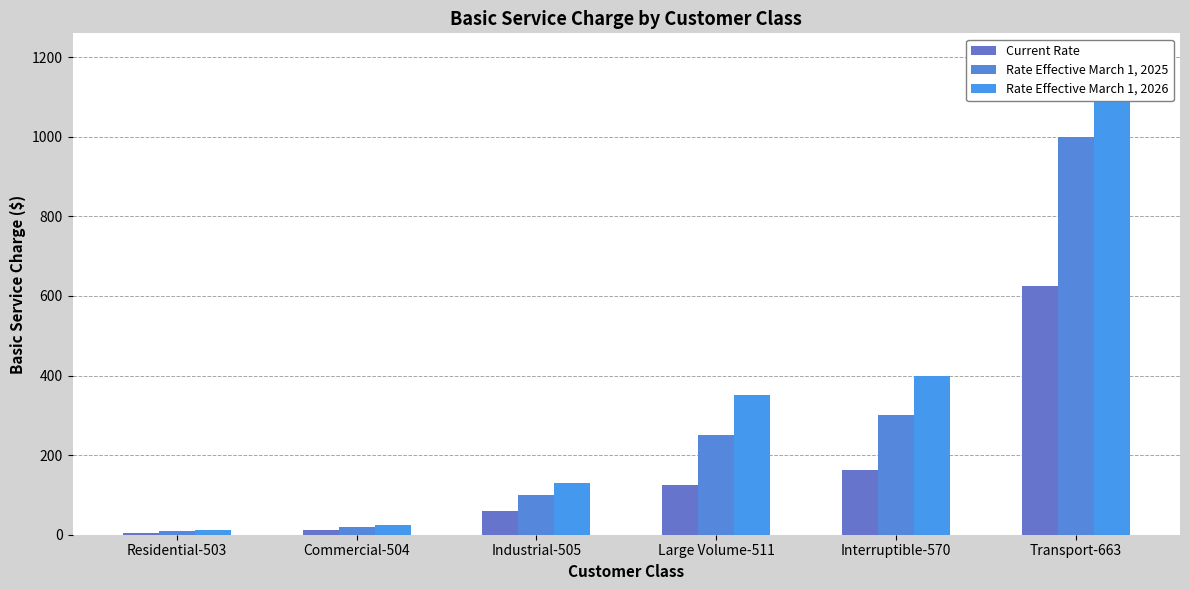

Is the value of Rate Effective March 1, 2025 at Residential-503 greater than the value of Current Rate at Commercial-504?

No